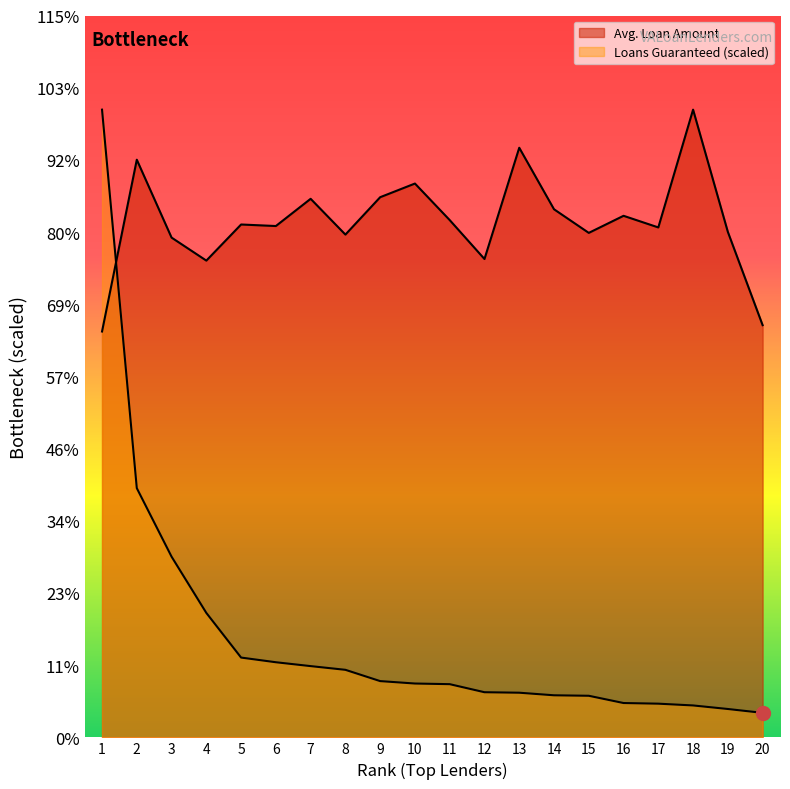

What are all the series names shown in the legend?

Avg. Loan Amount, Loans Guaranteed